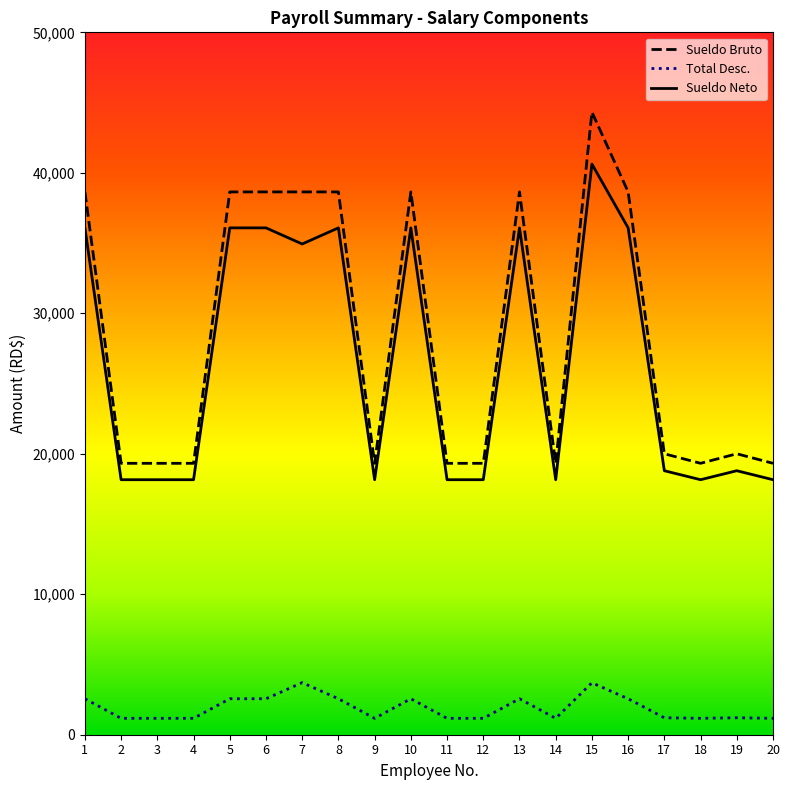

True or false: Total Desc. has a value of 617.4 at 16.

False